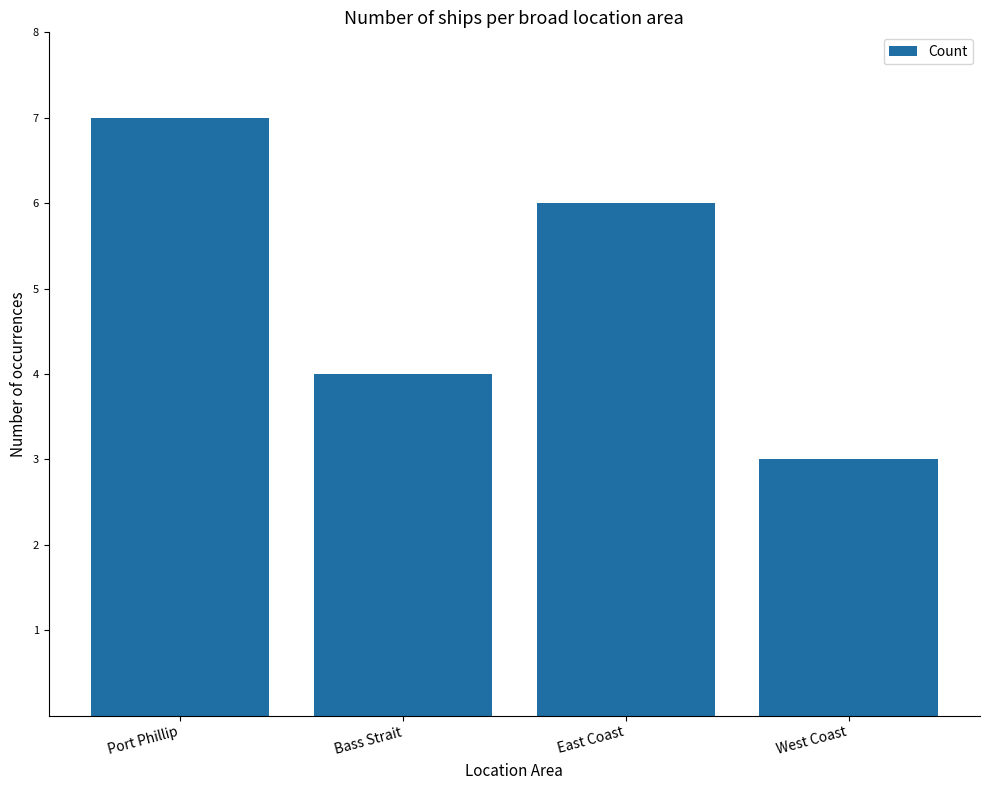

What is the value of the 1st bar from the left?

7